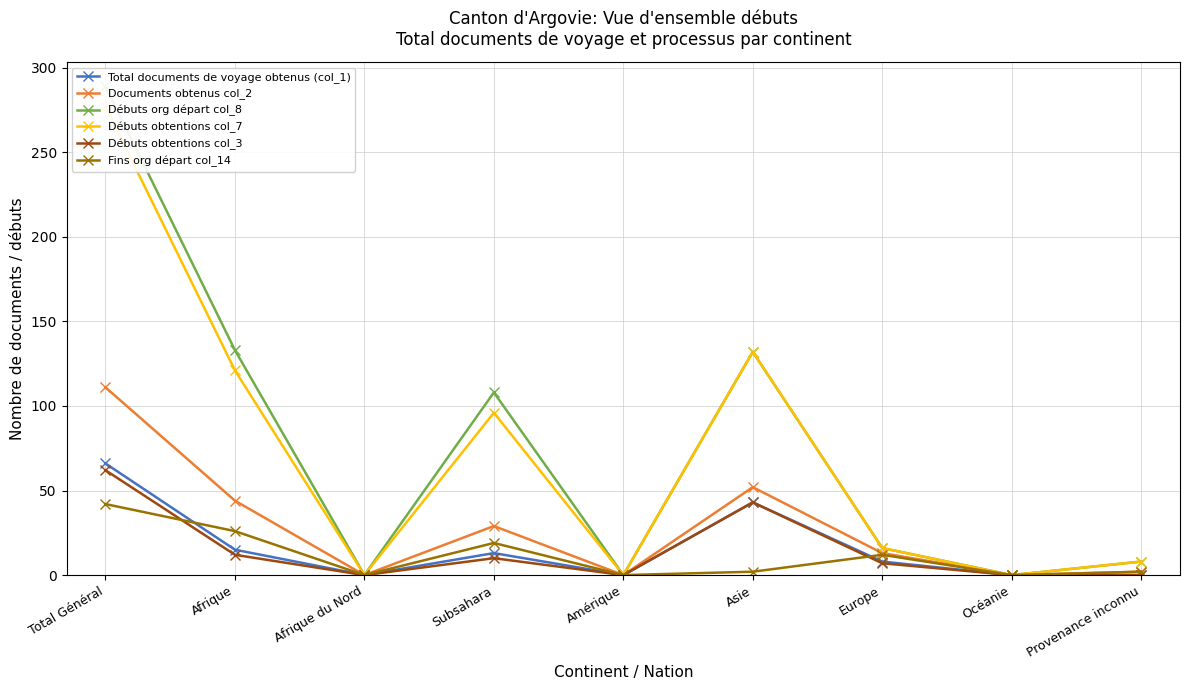

Which category has the highest value in the Total documents de voyage obtenus (col_1) series?

Total Général